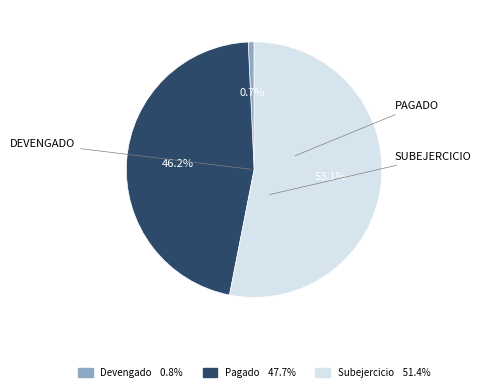

How many slices are in this pie chart?

3